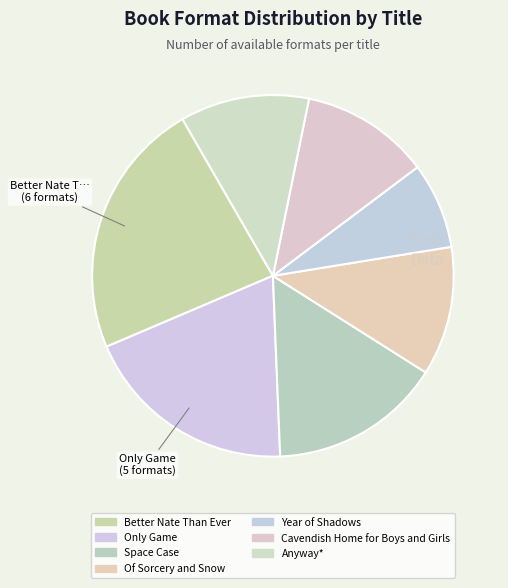

What is the total percentage of Anyway* and Of Sorcery and Snow?

23.1%